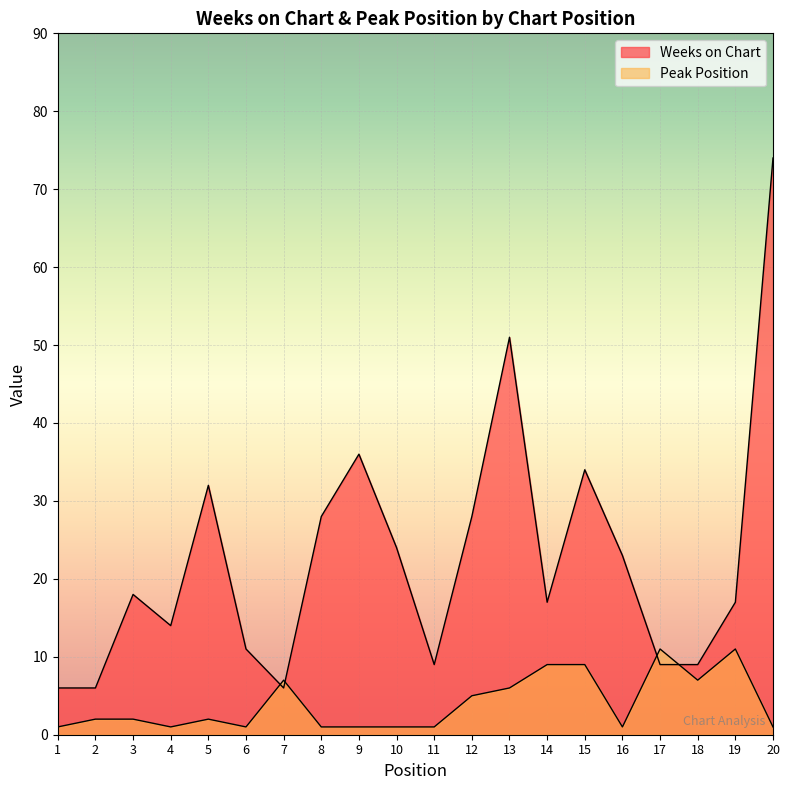

True or false: Weeks on Chart and Peak Position intersect in this chart.

True